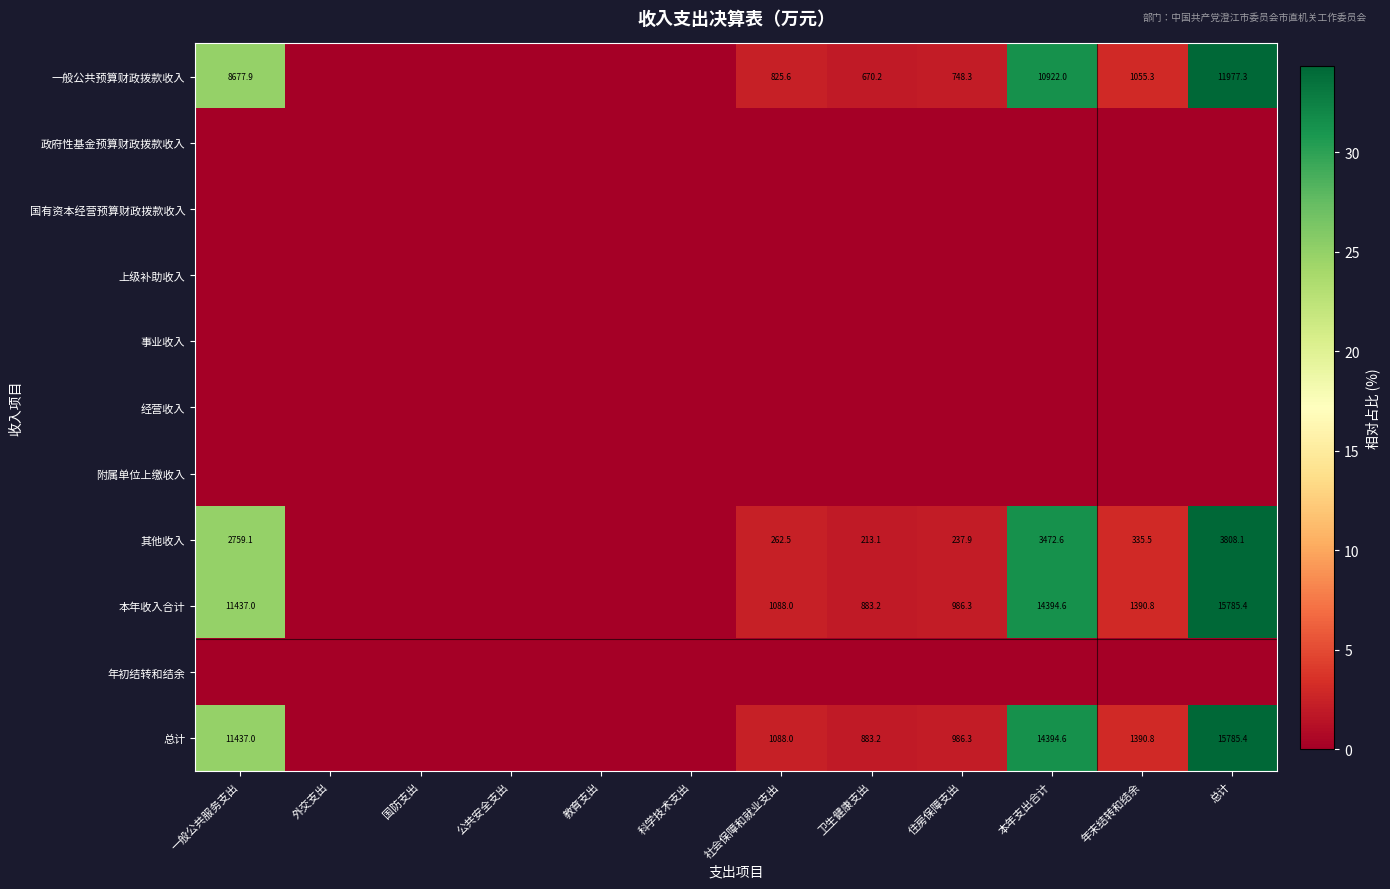

Is it true that 一般公共预算财政拨款收入 equals 11977.3 at 总计?

True